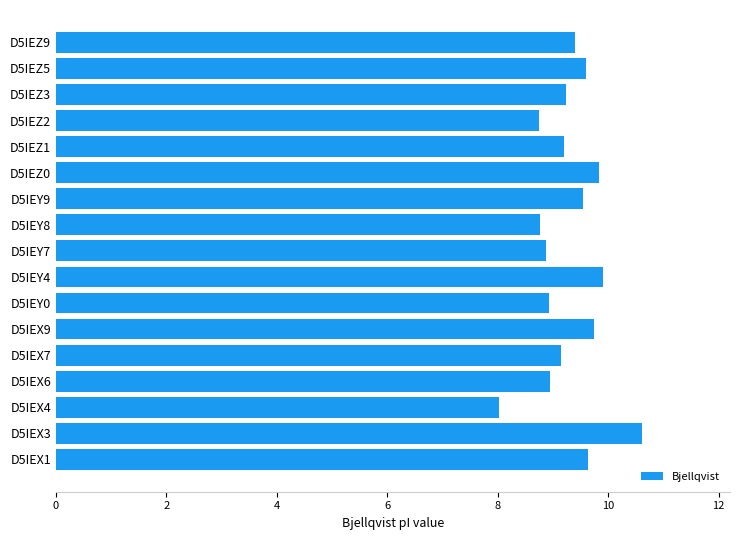

Which label corresponds to the smallest value in the chart?

D5IEX4